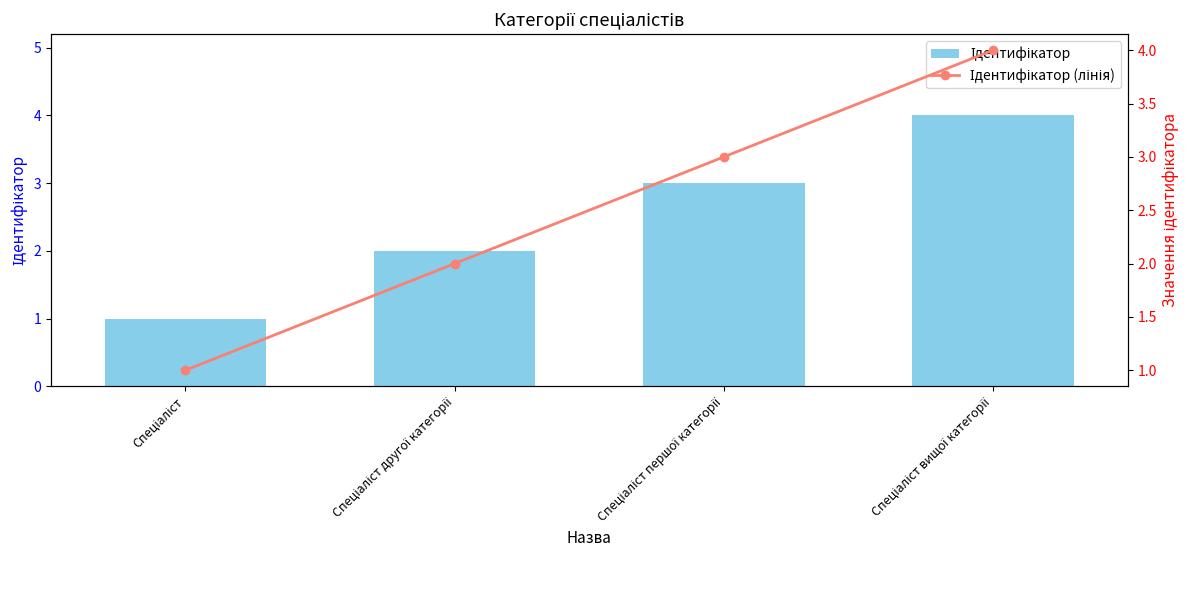

The Ідентифікатор series shows 1 at Спеціаліст другої категорії. True or false?

False